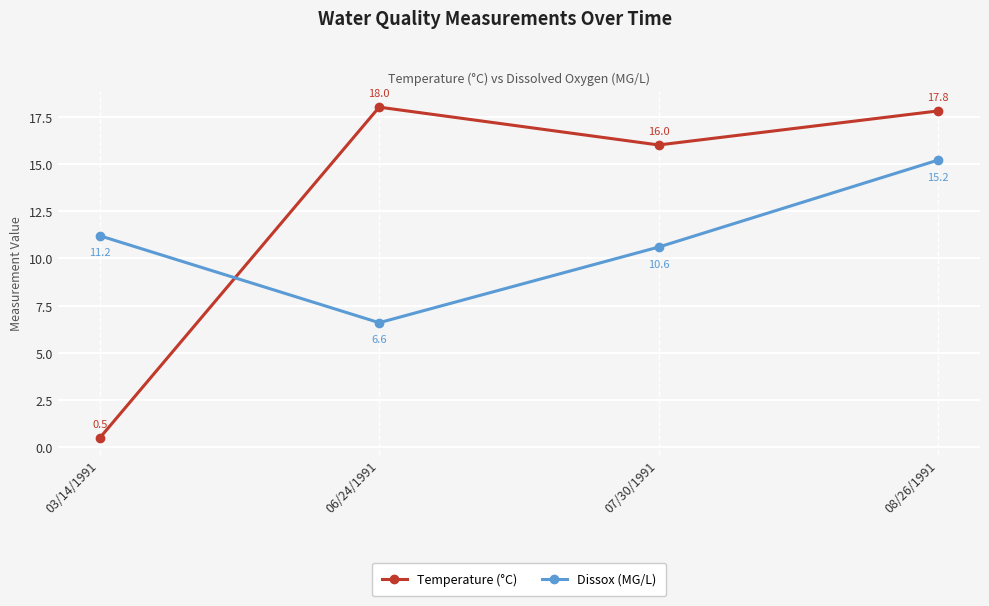

True or false: Temperature (°C) and Dissox (MG/L) intersect in this chart.

True